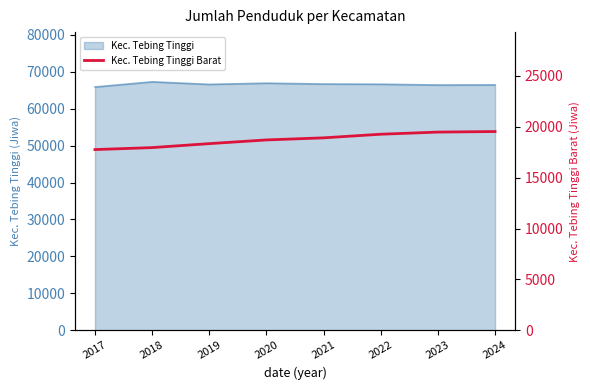

At which category does the chart reach its minimum across all series?

2017